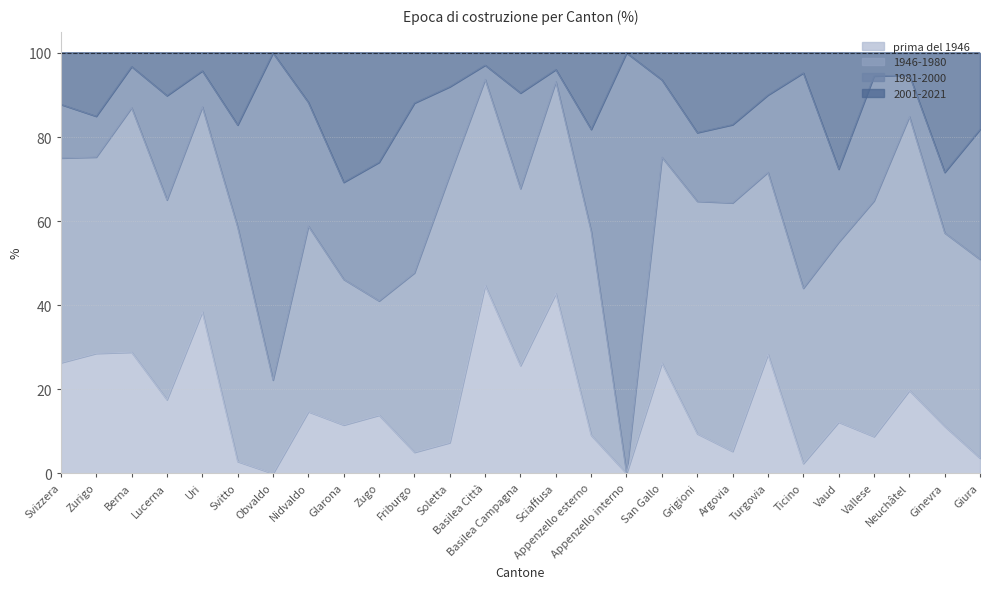

What is the total value across all series at Uri?

100.0